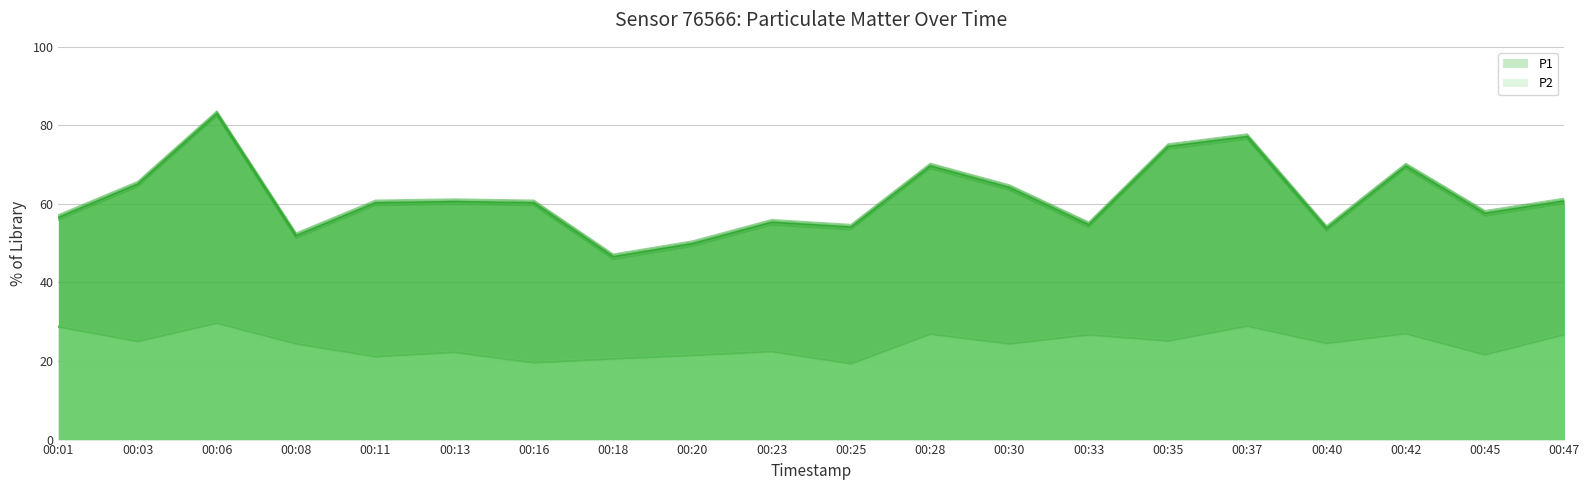

How many lines are shown in the chart?

2